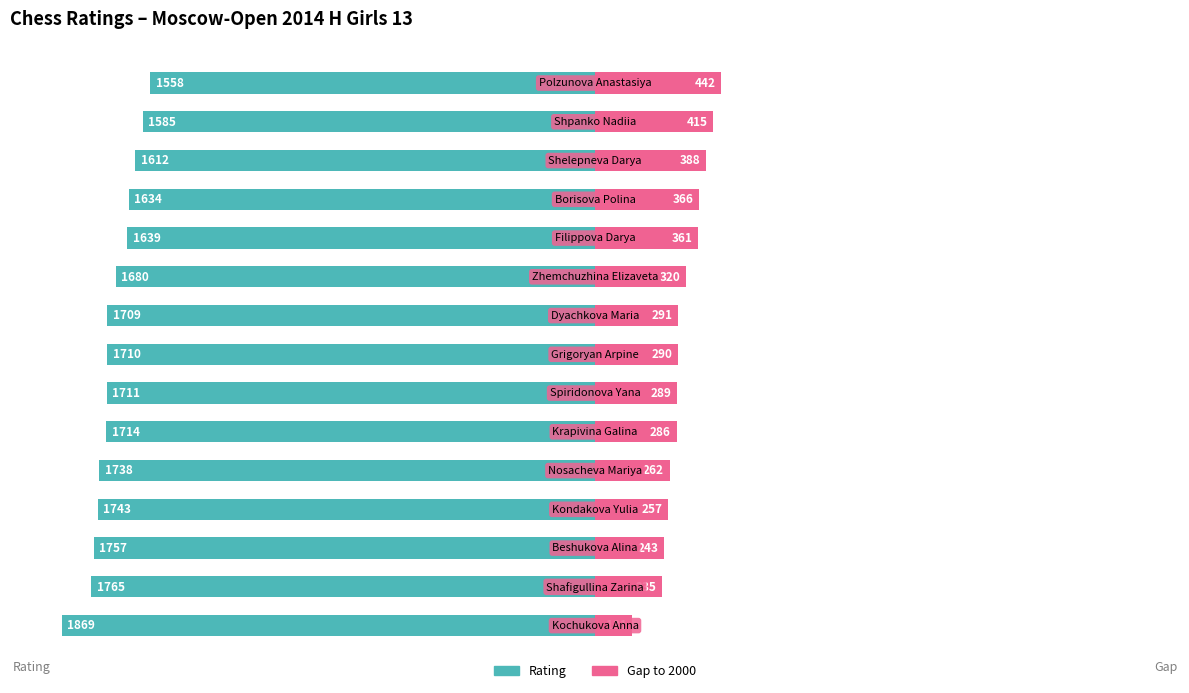

Reading left to right, extract all data points from this chart.

Rating: -1869	-1765	-1757	-1743	-1738	-1714	-1711	-1710	-1709	-1680	-1639	-1634	-1612	-1585	-1558
Gap to 2000: 131	235	243	257	262	286	289	290	291	320	361	366	388	415	442